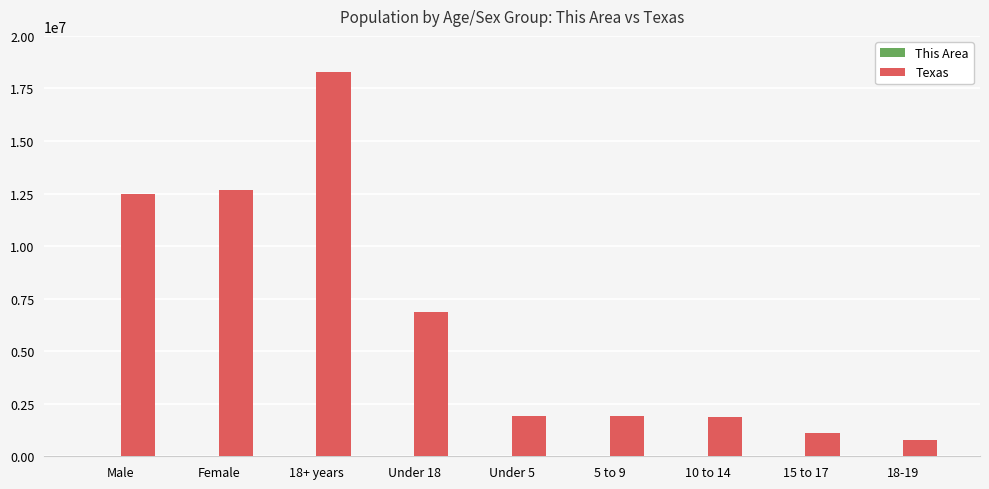

Read the Texas value at 18+ years.

18279737